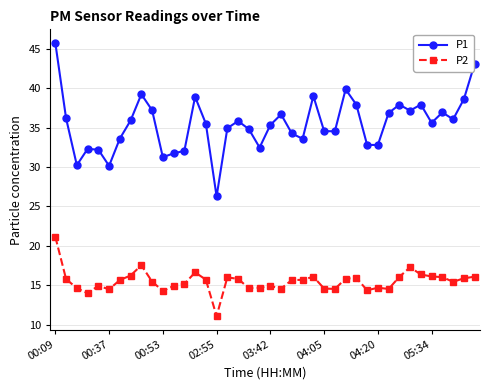

What is the value of the P2 point at the 17th from the left?

16.0